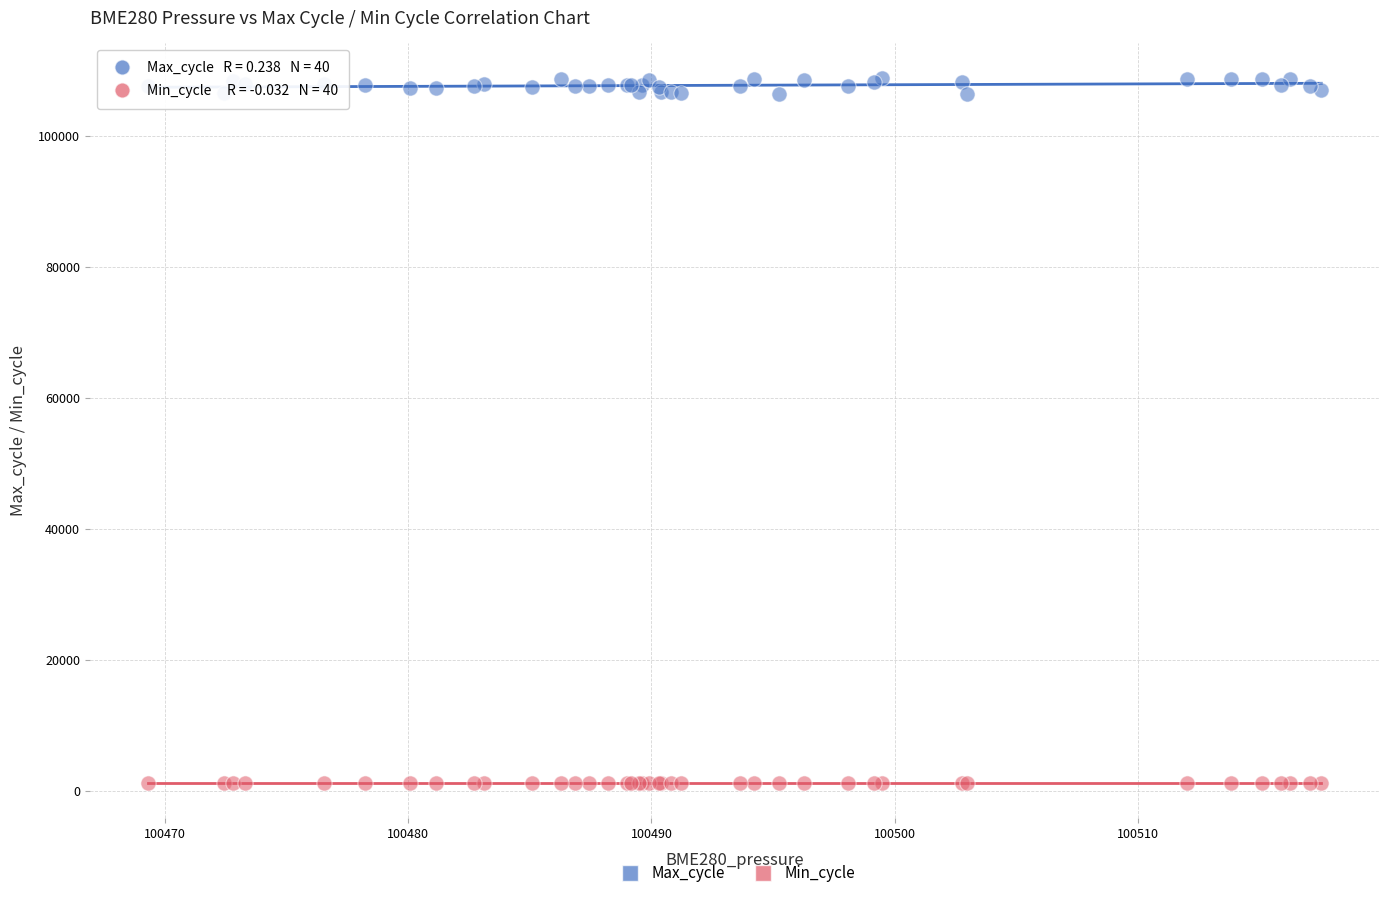

Which series reaches the maximum Y coordinate?

Max_cycle